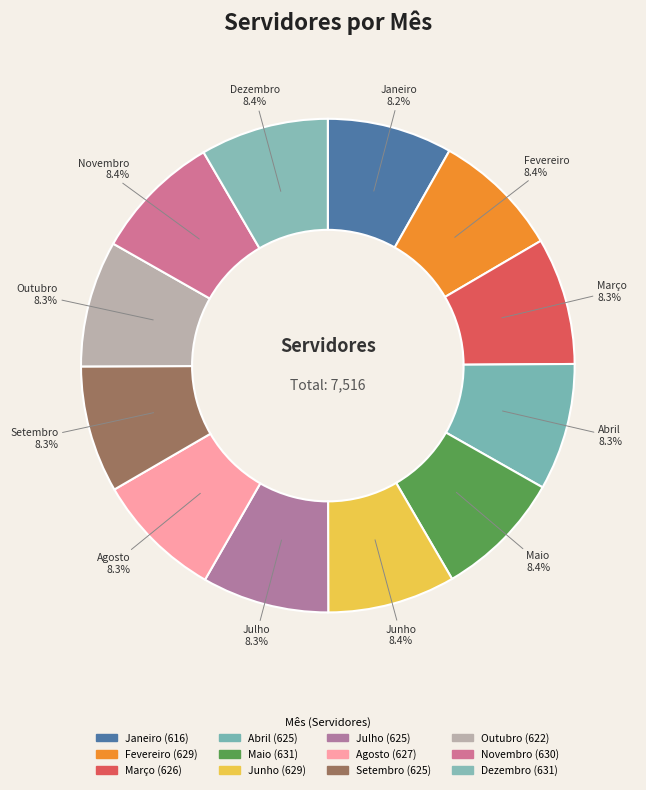

How many slices are in this pie chart?

12